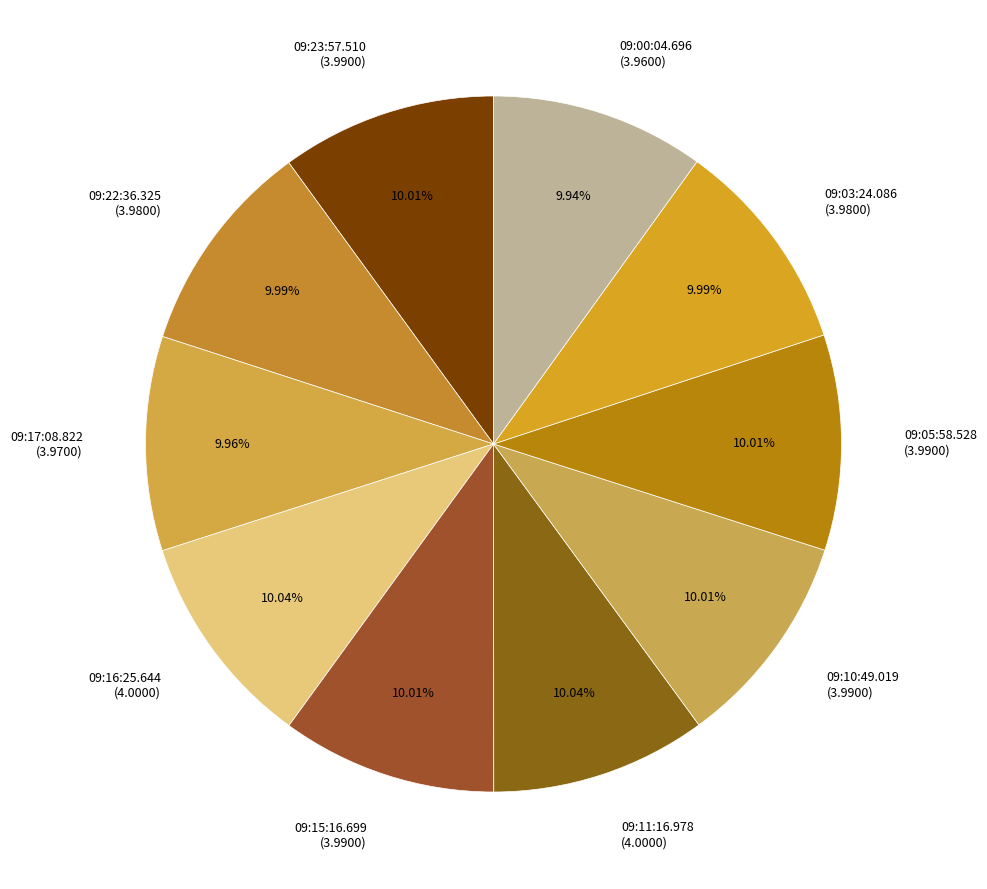

Is there a majority slice in this chart?

No